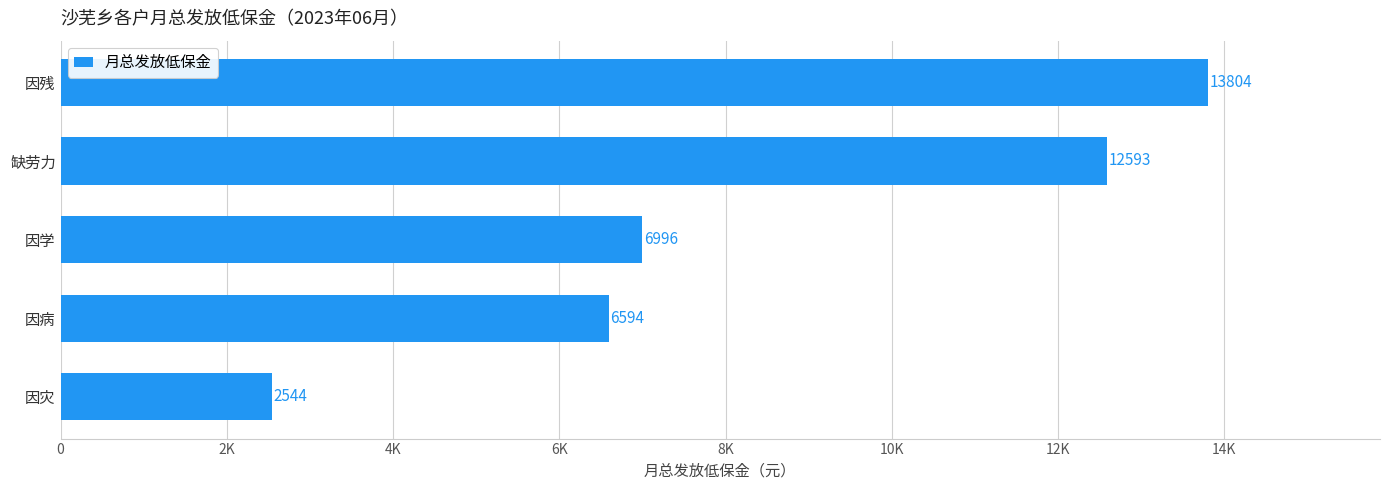

What is the sum of all values?

42531